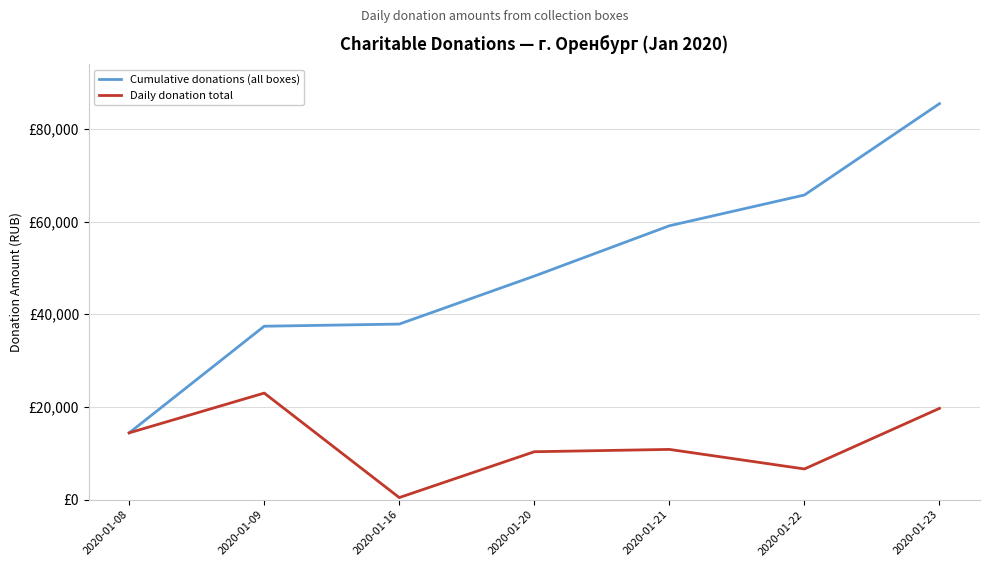

True or false: Daily donation total and Cumulative donations (all boxes) cross at least once.

False